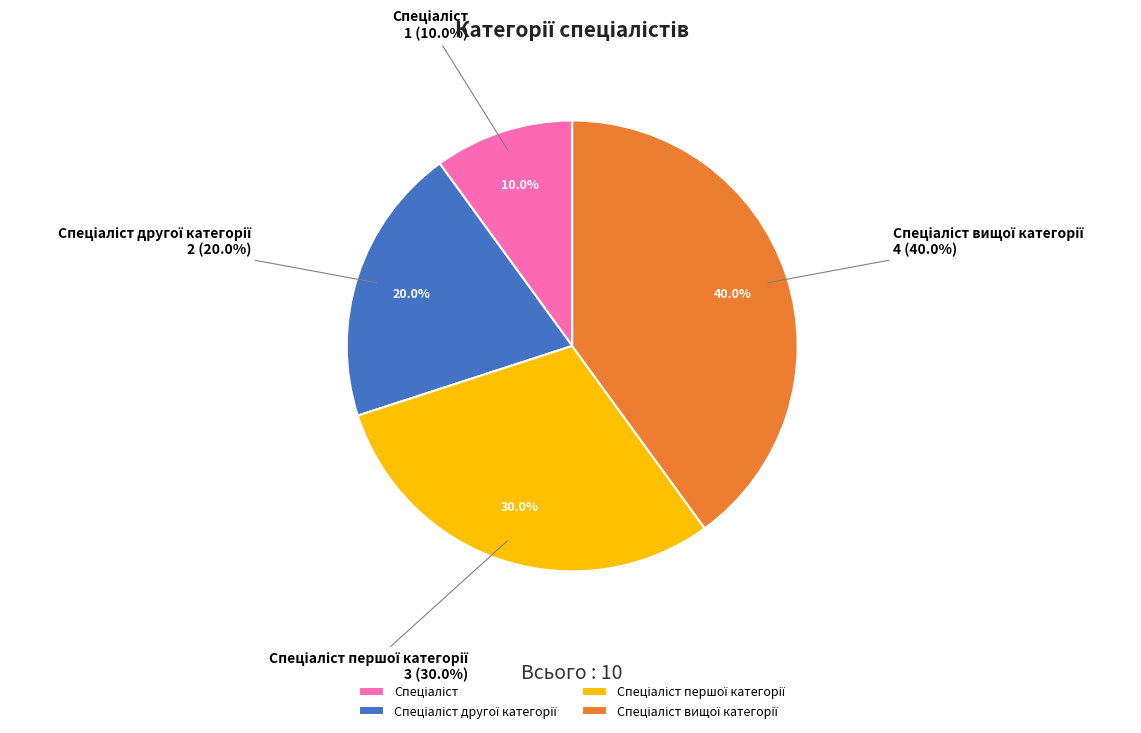

What is the smallest slice in the pie chart?

Спеціаліст